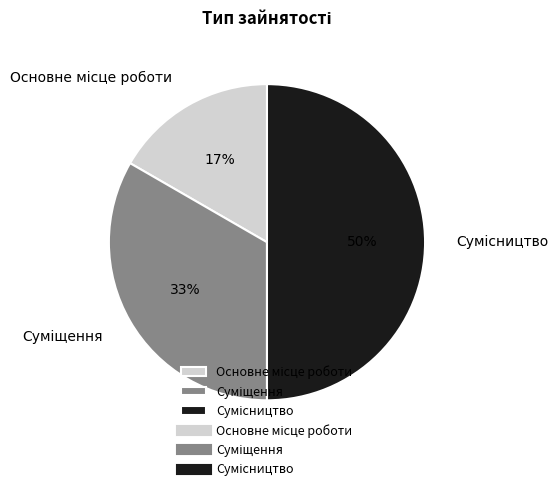

To the nearest percent, what is the average slice percentage?

33%